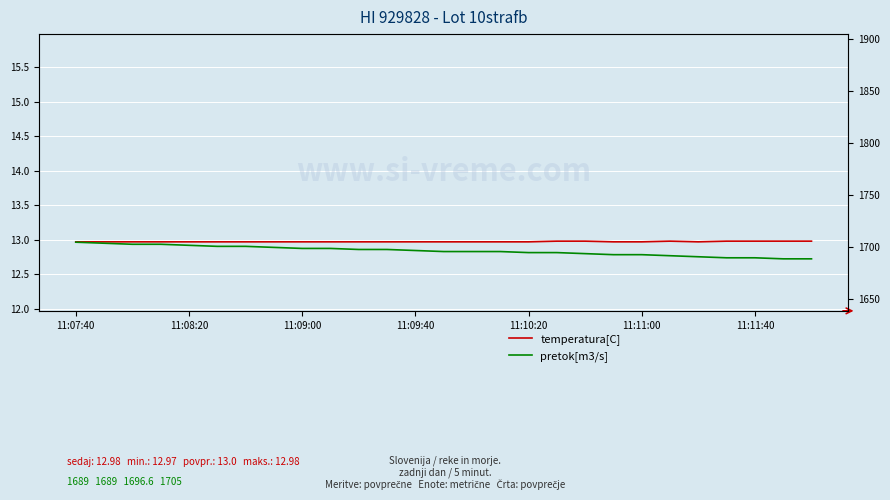

Rank the series by their maximum value, from highest to lowest.

pretok[m3/s], temperatura[C]